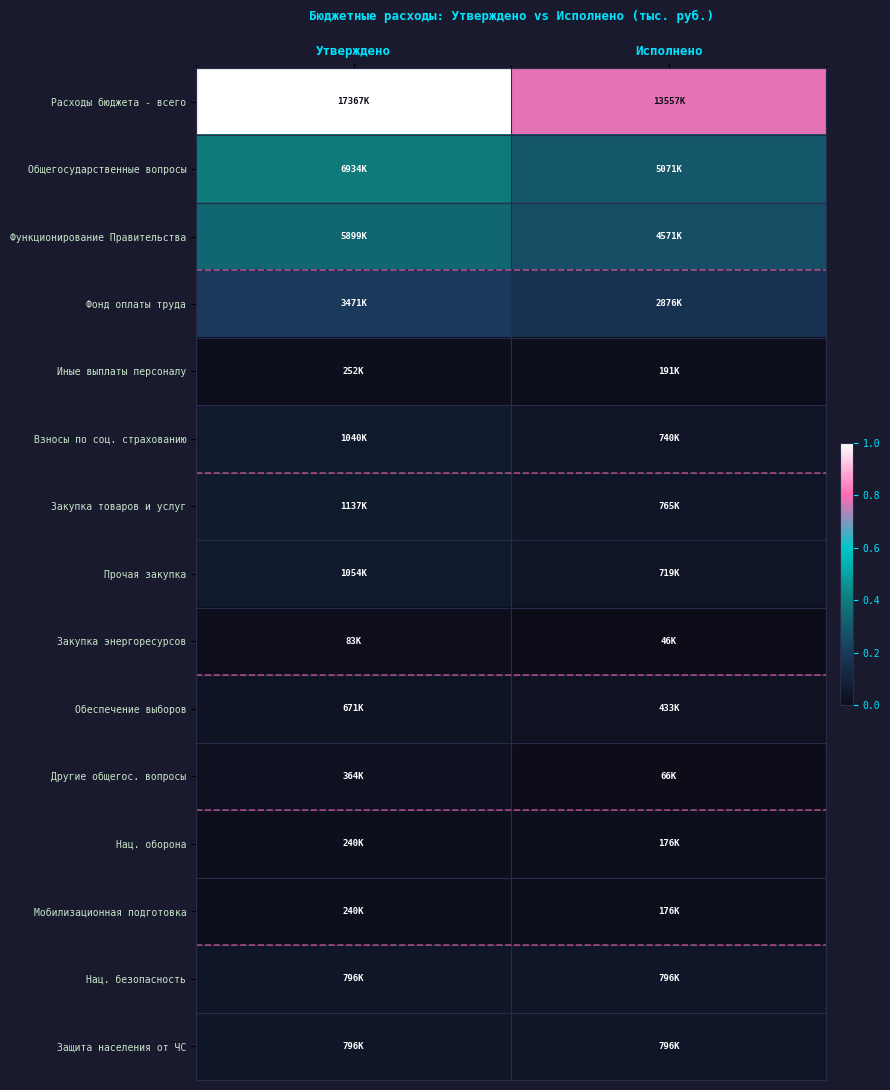

Rank the series by their maximum value, from highest to lowest.

Расходы бюджета - всего, Общегосударственные вопросы, Функционирование Правительства, Фонд оплаты труда, Закупка товаров и услуг, Прочая закупка, Взносы по соц. страхованию, Нац. безопасность, Защита населения от ЧС, Обеспечение выборов, Другие общегос. вопросы, Иные выплаты персоналу, Нац. оборона, Мобилизационная подготовка, Закупка энергоресурсов